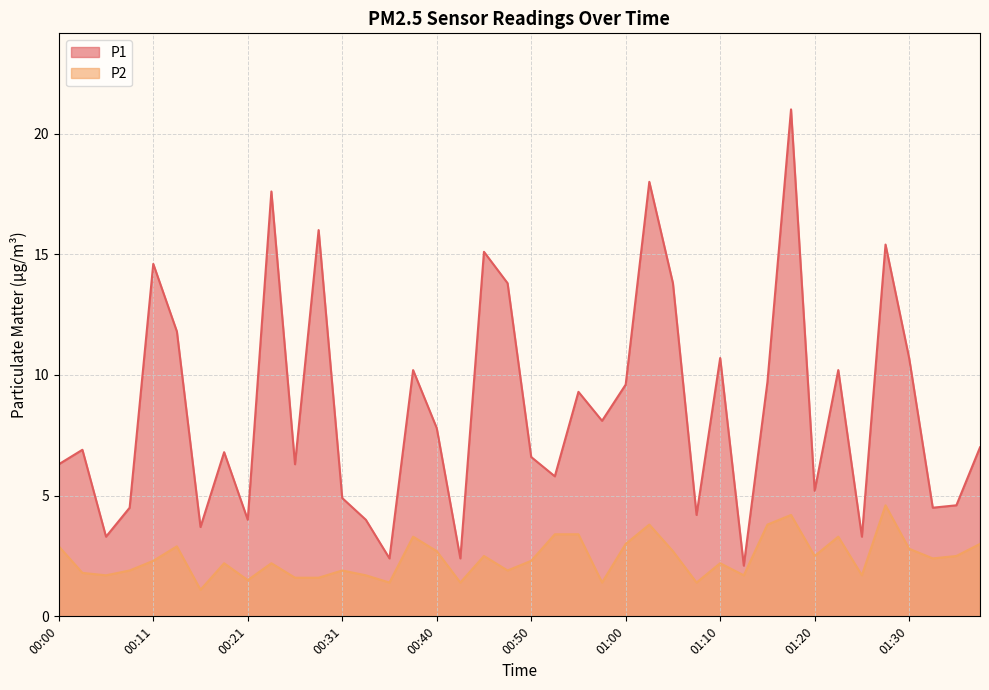

Rank the categories by P2 value from lowest to highest.

00:16, 00:35, 00:43, 00:58, 01:08, 00:21, 00:26, 00:28, 00:06, 00:33, 01:13, 01:25, 00:03, 00:08, 00:31, 00:48, 00:18, 00:23, 01:10, 00:11, 00:50, 01:32, 00:45, 01:20, 01:35, 00:40, 01:05, 01:30, 00:00, 00:13, 01:00, 01:37, 00:38, 01:23, 00:53, 00:55, 01:03, 01:15, 01:18, 01:28